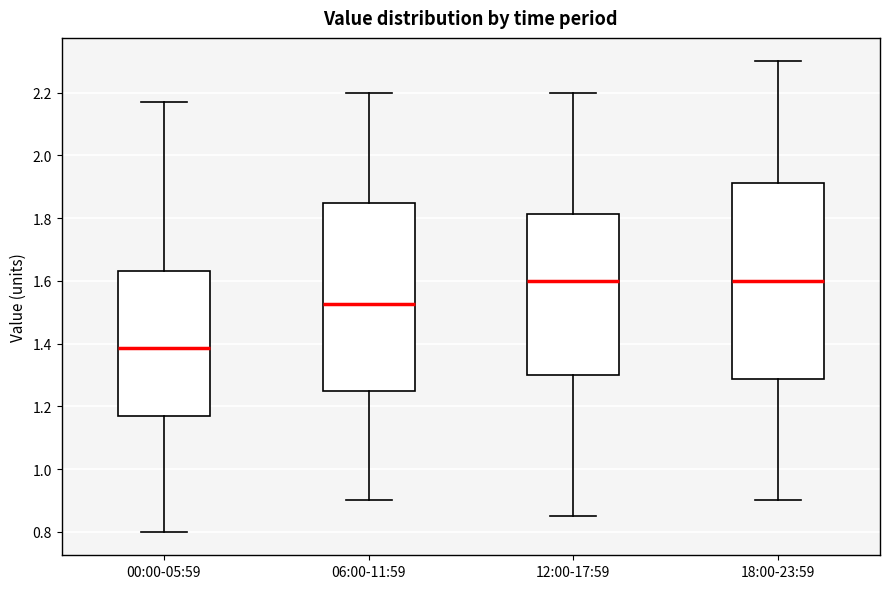

Reading left to right, read every box against the y-axis: the position of its median line, the range the box covers, and the ends of its whiskers. The values are not printed on the chart, so give them approximately, as read against the axis.

00:00-05:59: median 1.38, box 1.18 to 1.64, whiskers 0.80 to 2.18
06:00-11:59: median 1.52, box 1.26 to 1.86, whiskers 0.90 to 2.20
12:00-17:59: median 1.60, box 1.30 to 1.82, whiskers 0.86 to 2.20
18:00-23:59: median 1.60, box 1.28 to 1.92, whiskers 0.90 to 2.30